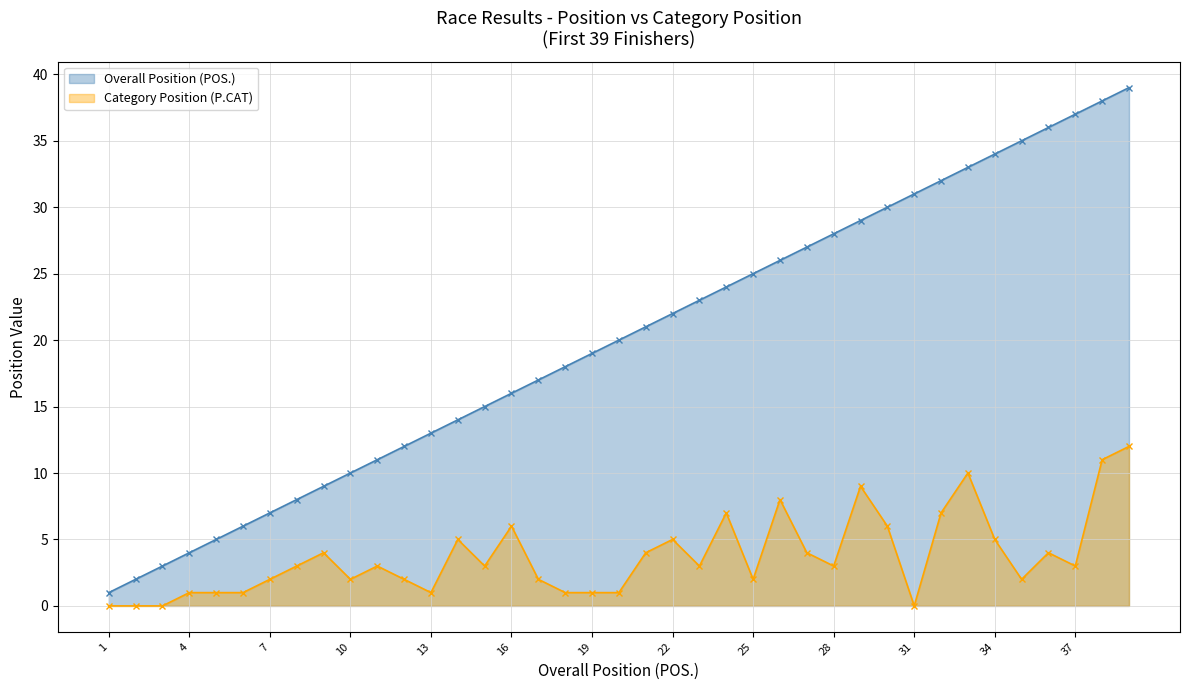

Rank the series by their maximum value, from highest to lowest.

Overall Position (POS.), Category Position (P.CAT)